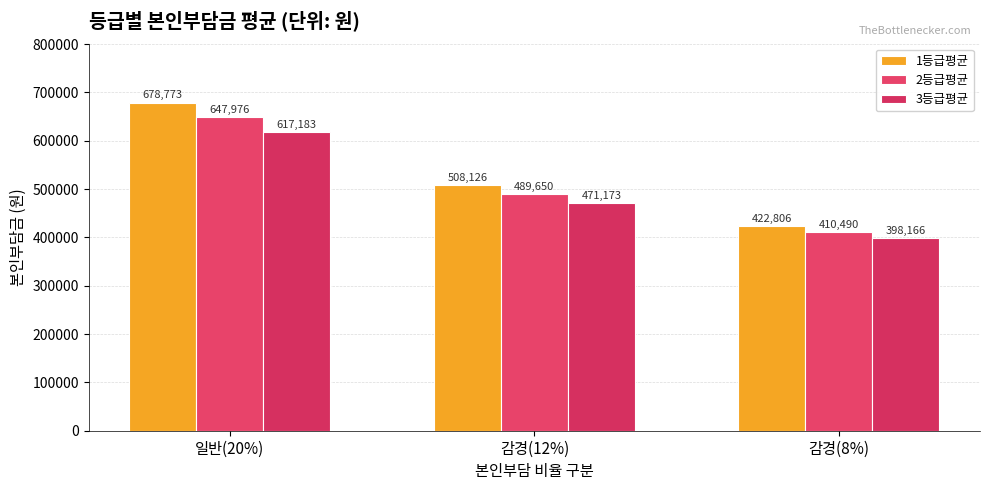

List the series in order of their peak value, highest first.

1등급평균, 2등급평균, 3등급평균